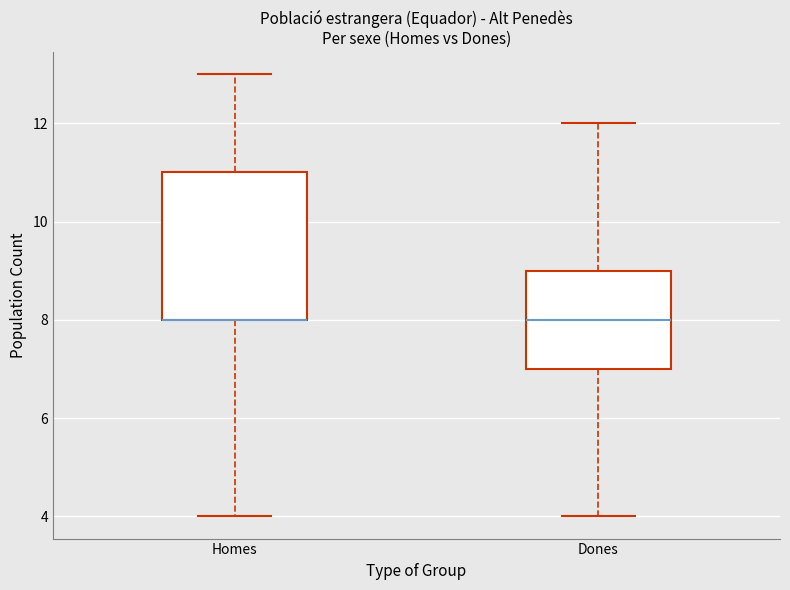

Where does the upper whisker of the box for Dones end on the y-axis? The values are not printed on the chart, so give them approximately, as read against the axis.

12